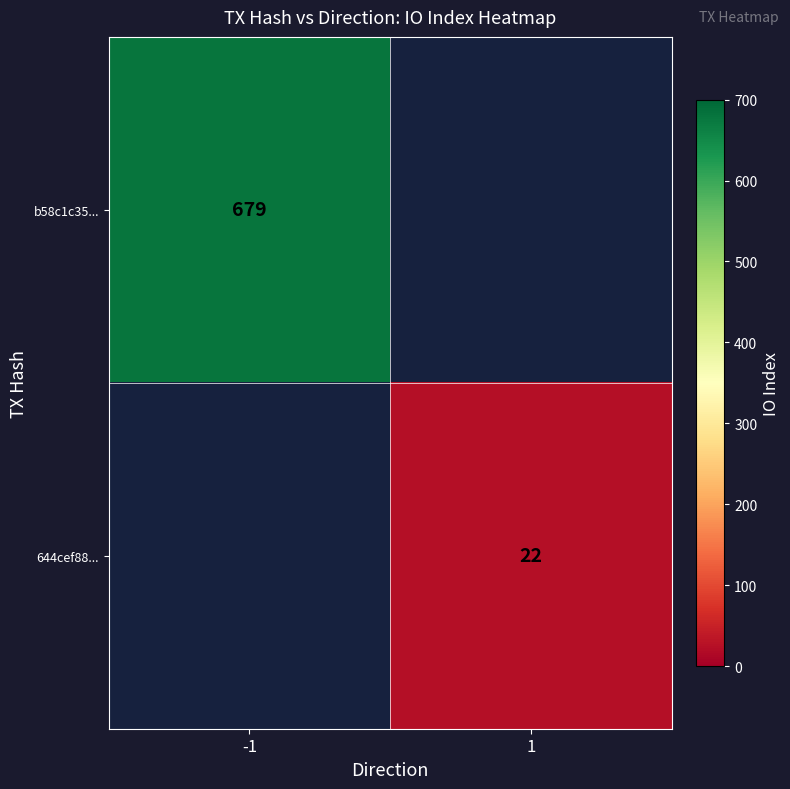

Is the value of 644cef88... at 1 greater than the value of b58c1c35... at -1?

No